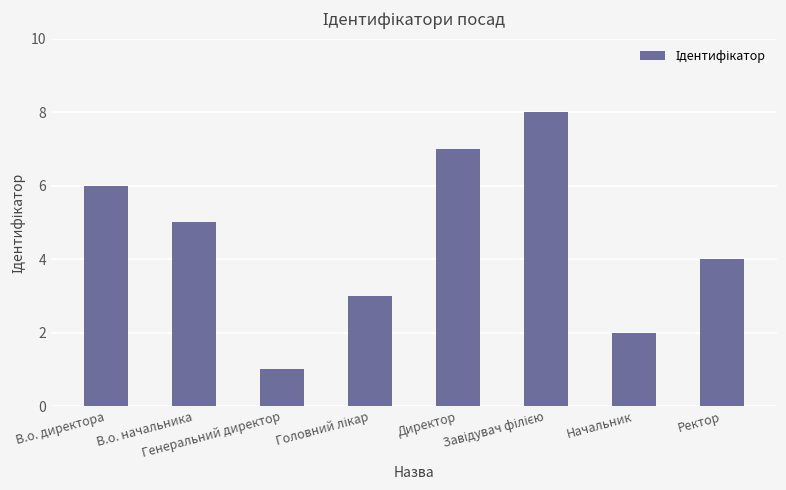

What position from the left is Генеральний директор?

3